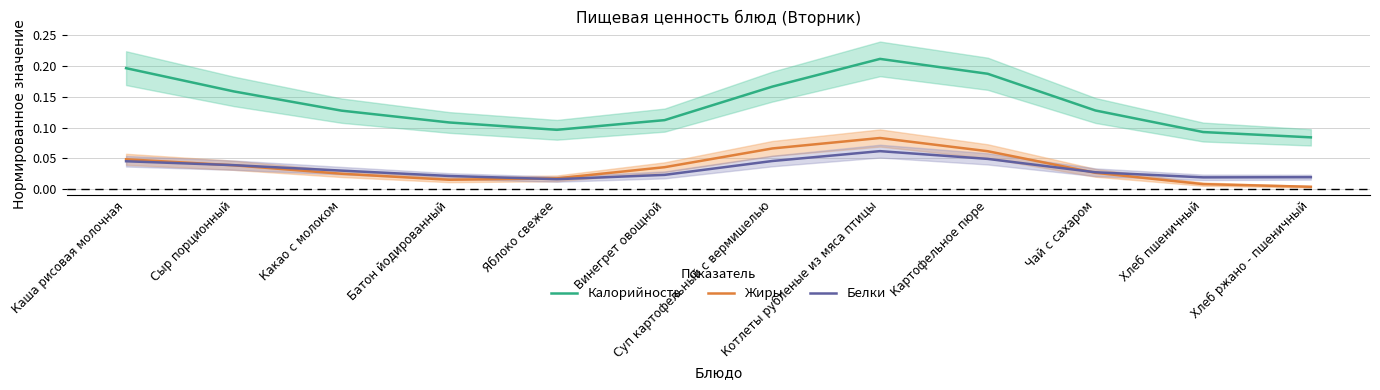

Rank the categories by Калорийность value from highest to lowest.

Котлеты рубленые из мяса птицы, Каша рисовая молочная, Картофельное пюре, Суп картофельный с вермишелью, Сыр порционный, Чай с сахаром, Какао с молоком, Винегрет овощной, Батон йодированный, Яблоко свежее, Хлеб пшеничный, Хлеб ржано - пшеничный